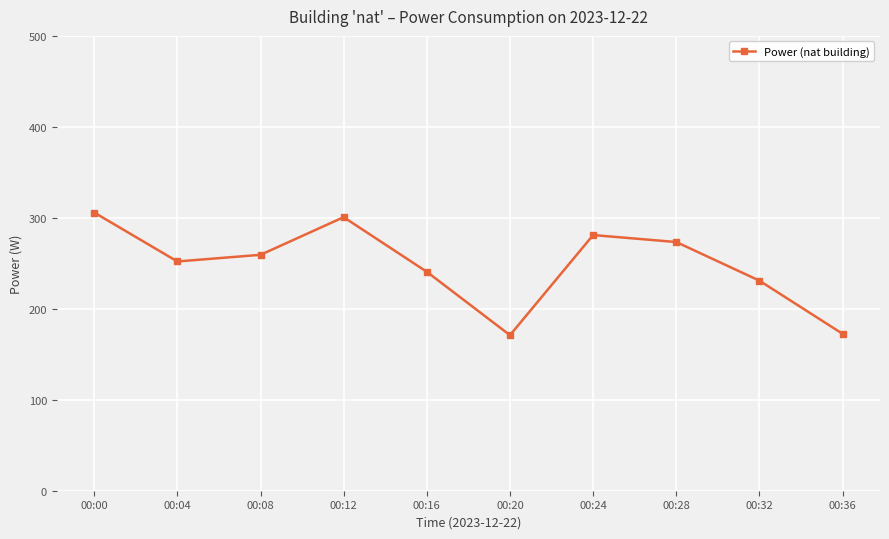

Which has a higher value, 00:36 or 00:00?

00:00